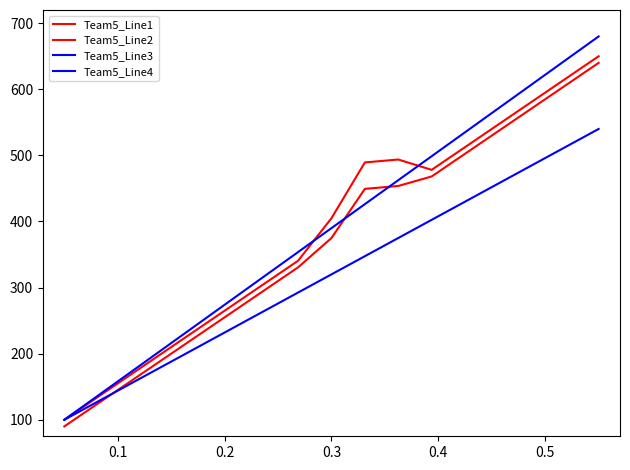

Reading left to right, extract all data points from this chart.

Team5_Line1: 100.0	134.4	168.8	203.1	237.5	271.9	306.2	340.6	405.0	489.4	493.8	478.1	512.5	546.9	581.2	615.6	650.0
Team5_Line2: 90.0	124.4	158.8	193.1	227.5	261.9	296.2	330.6	375.0	449.4	453.8	468.1	502.5	536.9	571.2	605.6	640.0
Team5_Line3: 100.0	136.2	172.5	208.8	245.0	281.2	317.5	353.8	390.0	426.2	462.5	498.8	535.0	571.2	607.5	643.8	680.0
Team5_Line4: 100.0	127.5	155.0	182.5	210.0	237.5	265.0	292.5	320.0	347.5	375.0	402.5	430.0	457.5	485.0	512.5	540.0